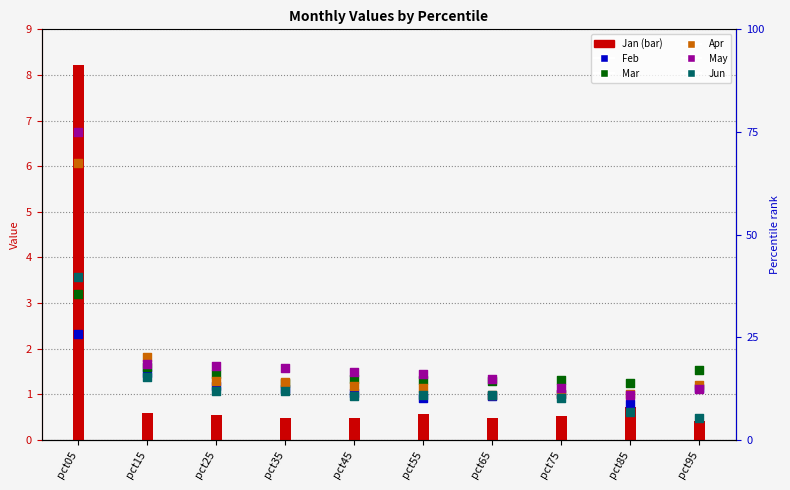

Which series has the widest spread of Y values?

Jan